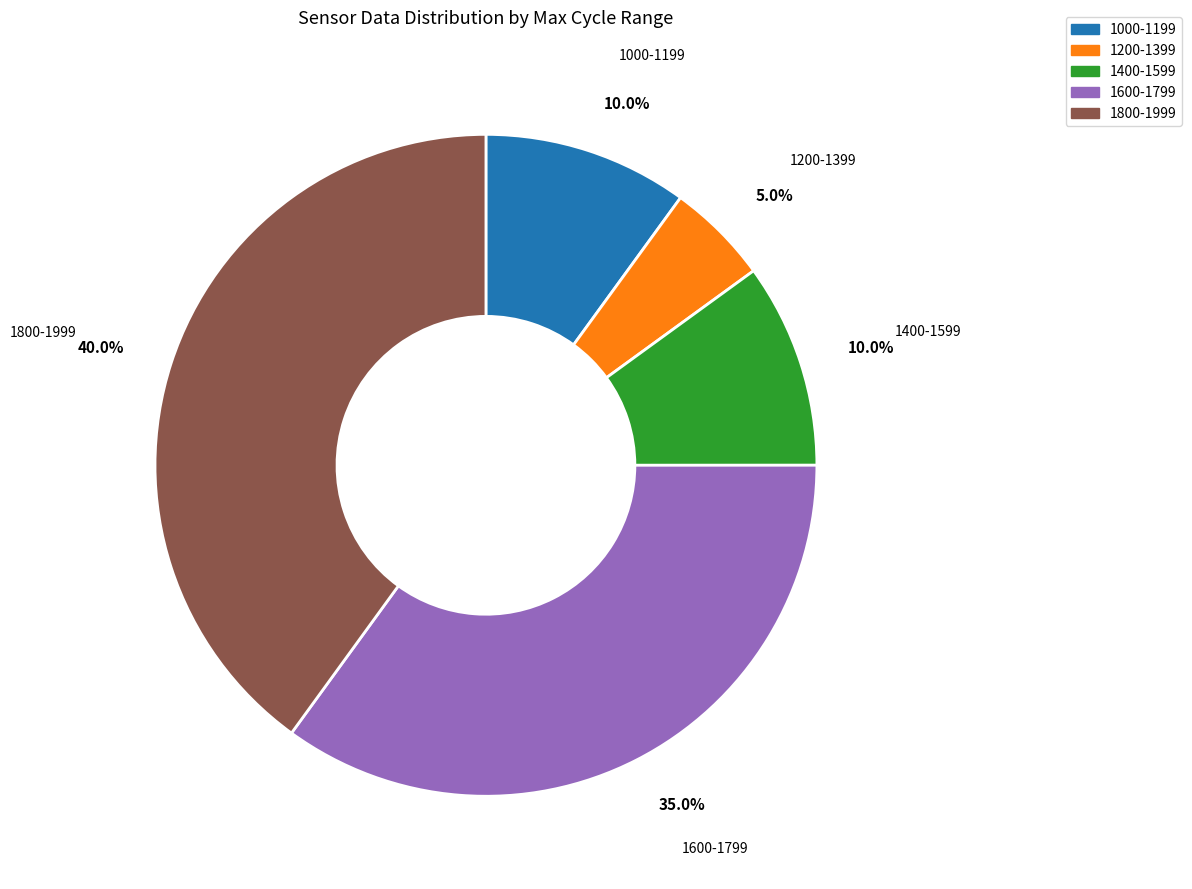

Count the number of slices in the pie.

5